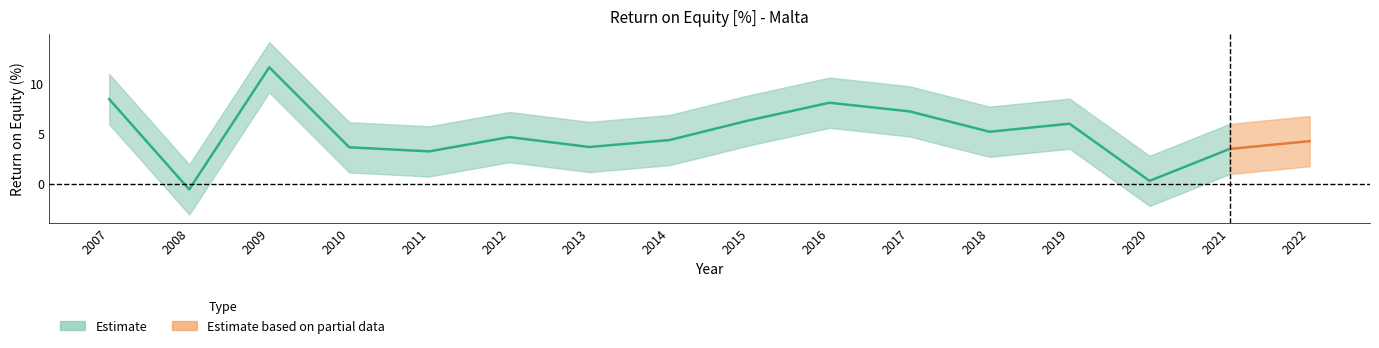

What is the change in value from 2007 to 2021?

-5.0